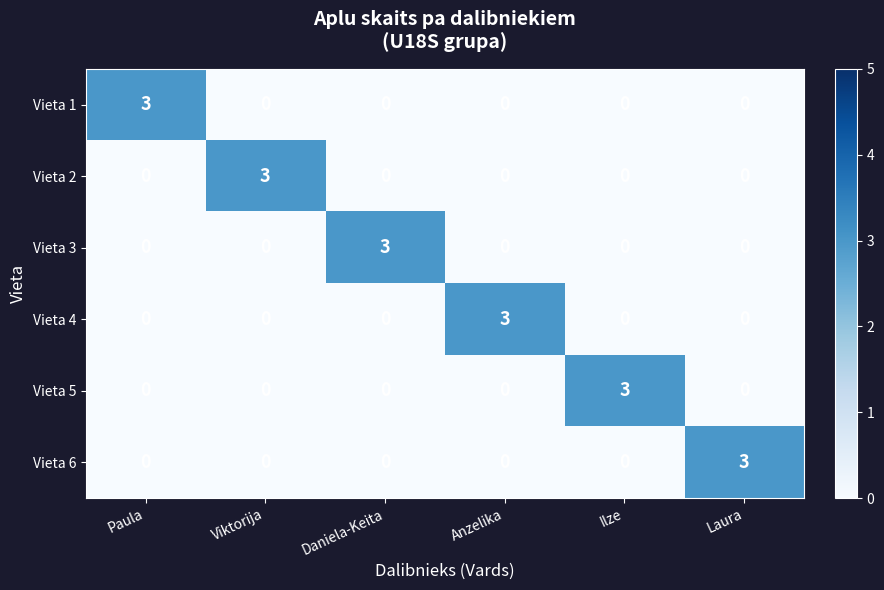

What is the difference between the maximum and minimum values in the Vieta 6 series?

3